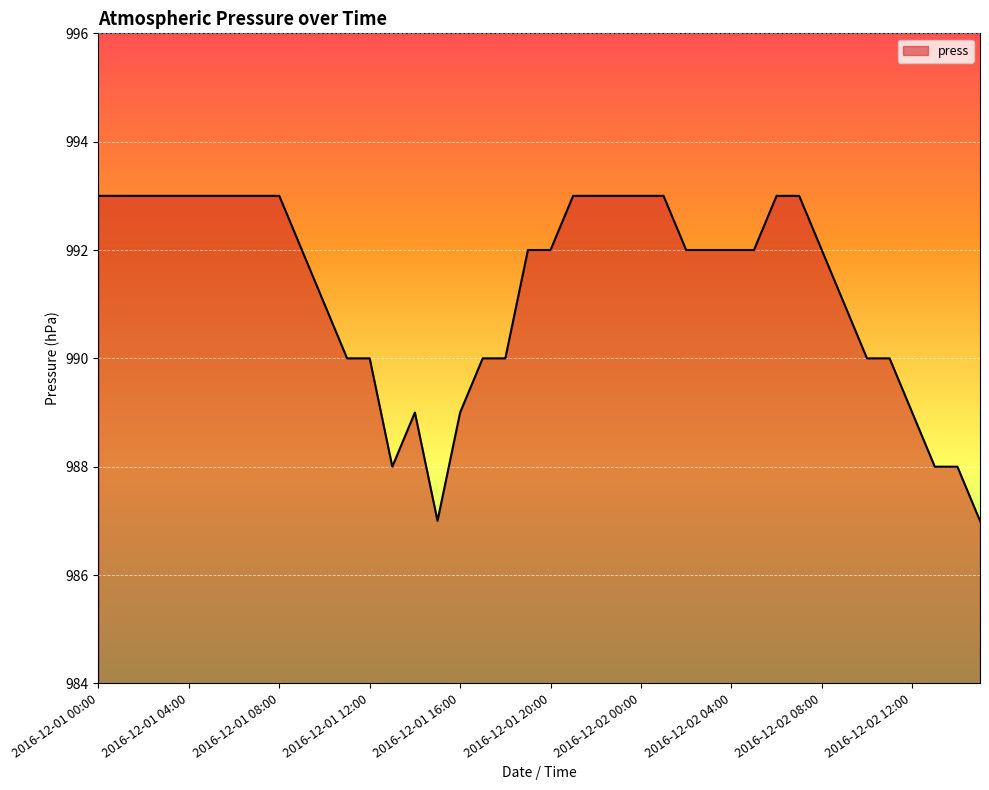

What is the sum of all values?

39651